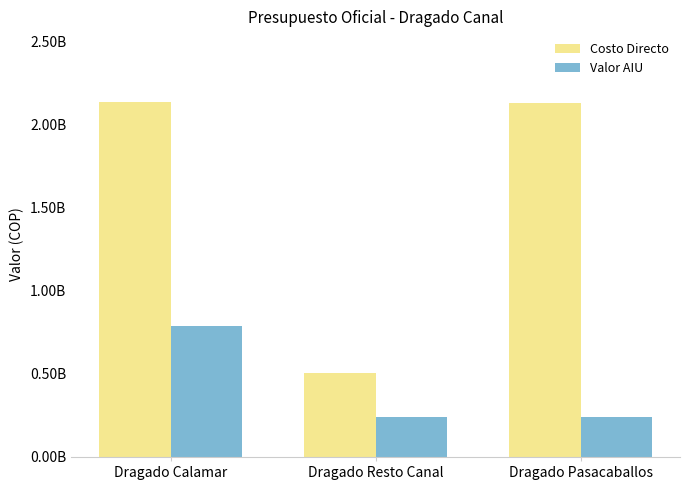

Which series has the largest total across all categories?

Costo Directo